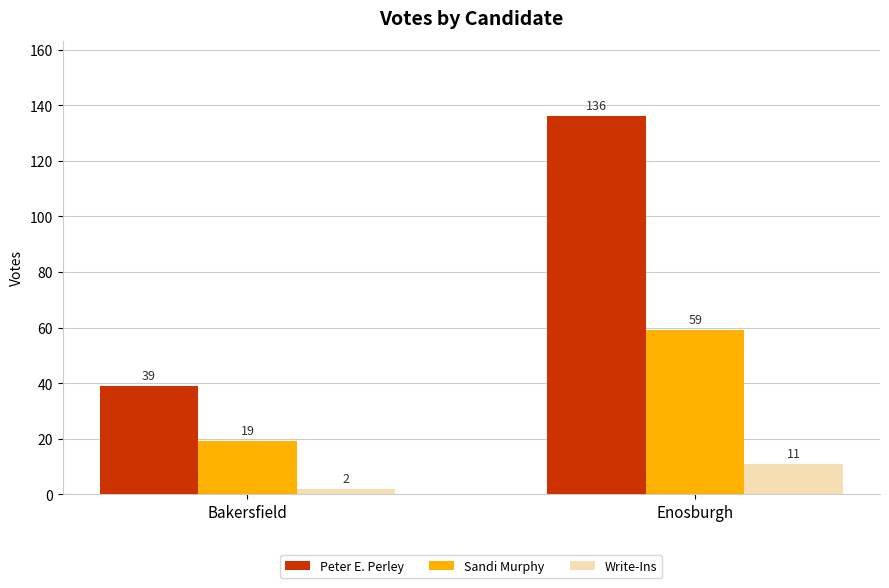

At which category is the sum across all series the highest?

Enosburgh